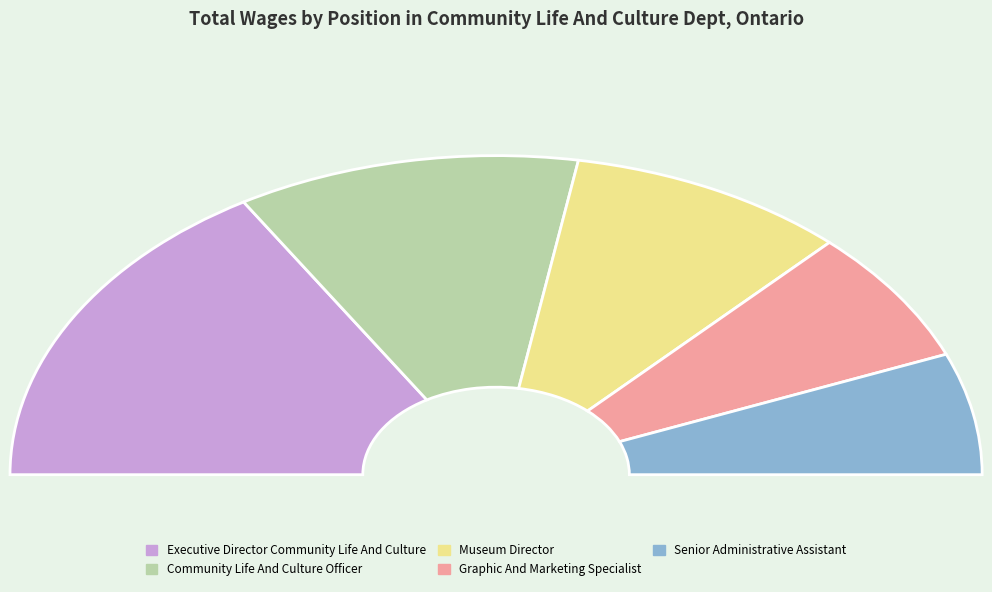

Count the number of slices in the pie.

5